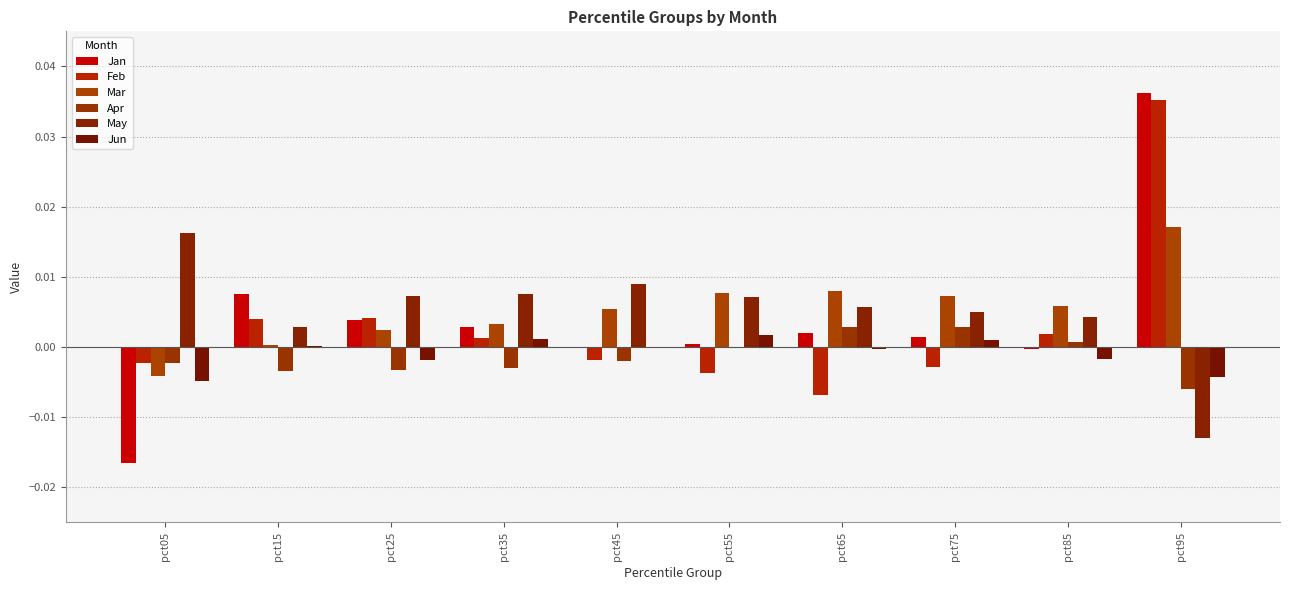

Which category has the highest value in the May series?

pct05